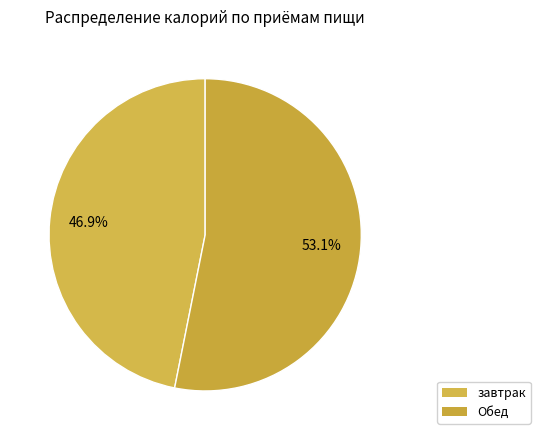

How many segments does this pie chart have?

2